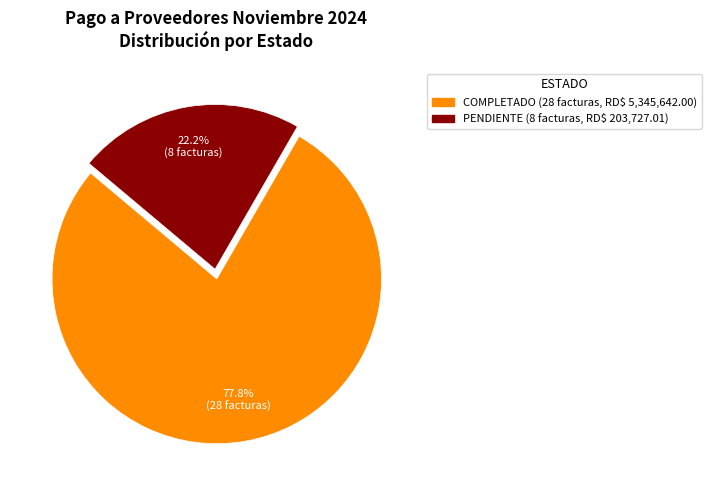

True or false: COMPLETADO accounts for 85% of the total.

False